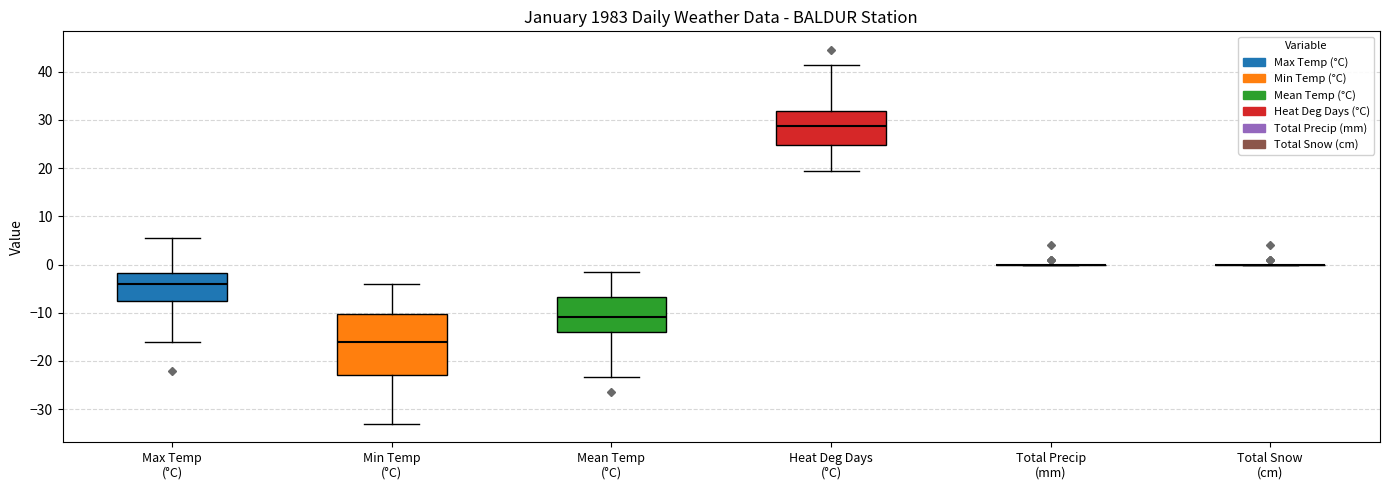

Reading left to right, transcribe this box plot: for each box, give where its median line is, the range the box spans, and where its two whiskers end, as read against the y-axis. The values are not printed on the chart, so give them approximately, as read against the axis.

Max Temp (°C): median -4, box -7 to -2, whiskers -16 to 6
Min Temp (°C): median -16, box -23 to -10, whiskers -33 to -4
Mean Temp (°C): median -11, box -14 to -7, whiskers -23 to -1
Heat Deg Days (°C): median 29, box 25 to 32, whiskers 20 to 41
Total Precip (mm): box collapsed to a line at 0, whiskers 0 to 0
Total Snow (cm): box collapsed to a line at 0, whiskers 0 to 0